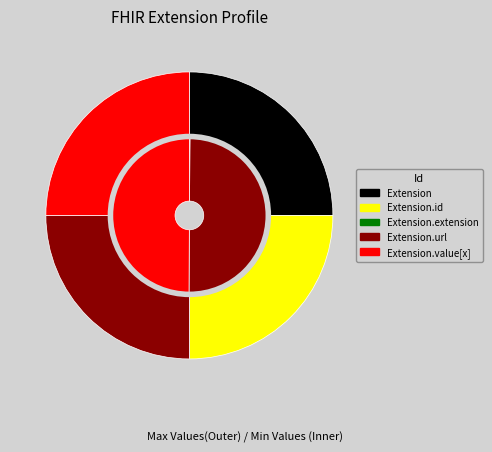

To the nearest percent, what is the average slice percentage?

20%